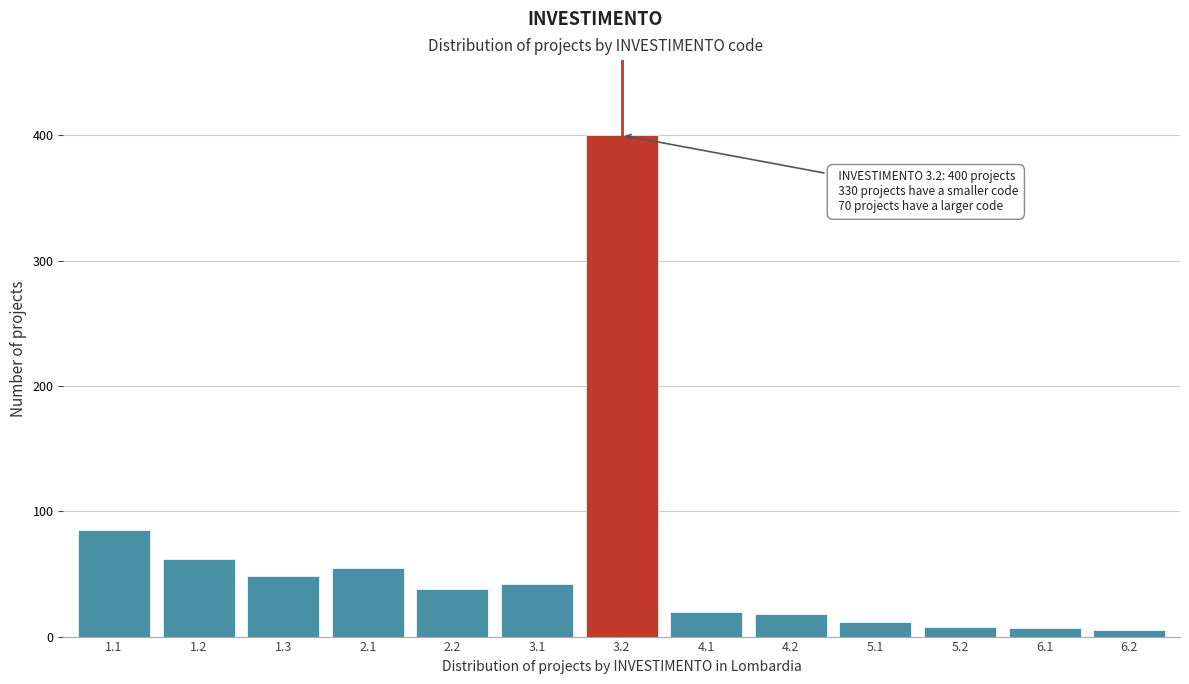

What is the change in value from 1.2 to 4.1?

-42